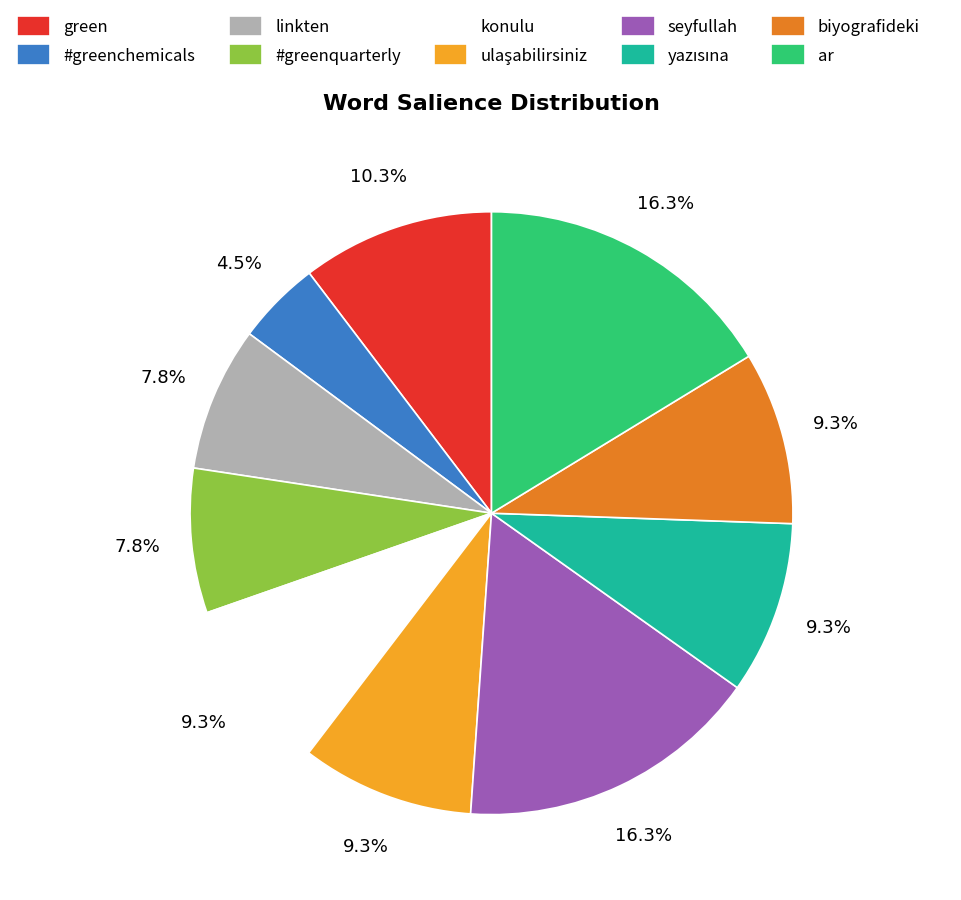

True or false: seyfullah accounts for 16% of the total.

True